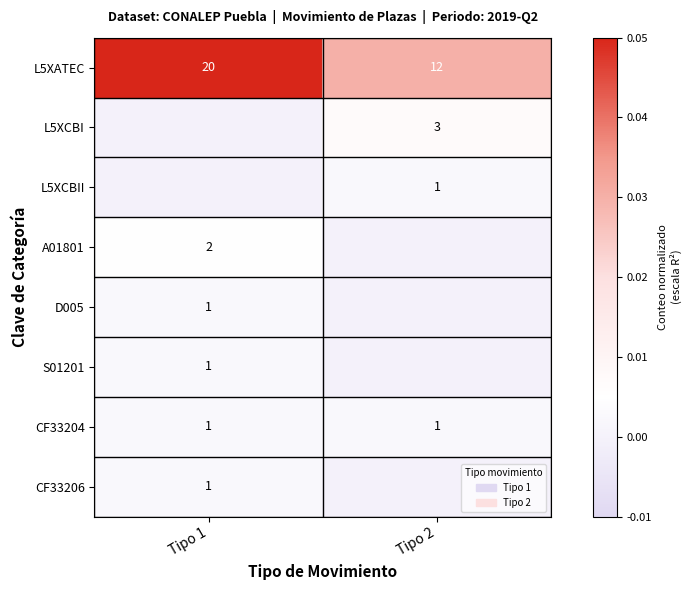

What is the minimum value for L5XATEC?

12